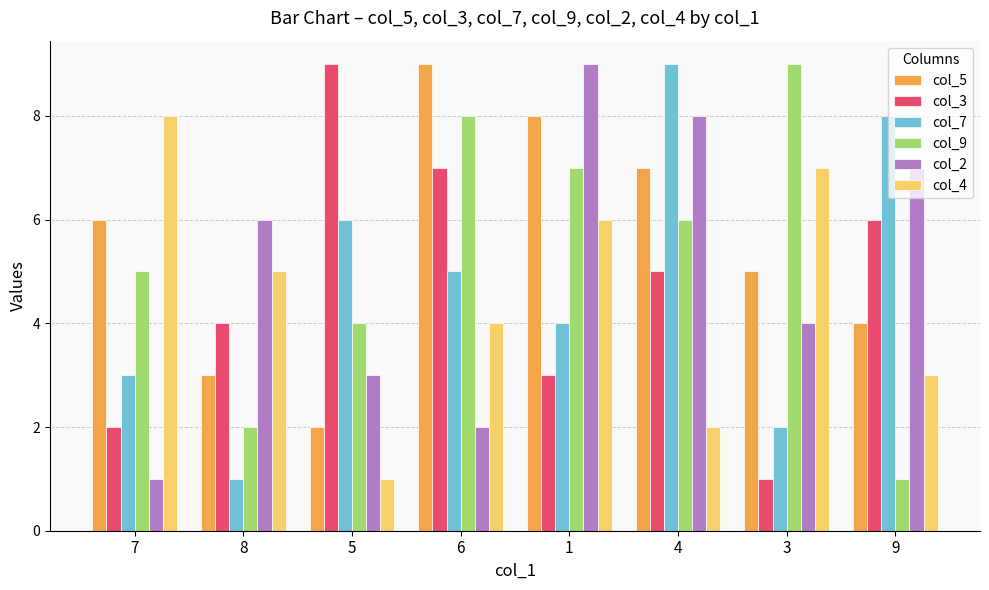

At 6, list the series in order from largest to smallest.

col_5, col_9, col_3, col_7, col_4, col_2